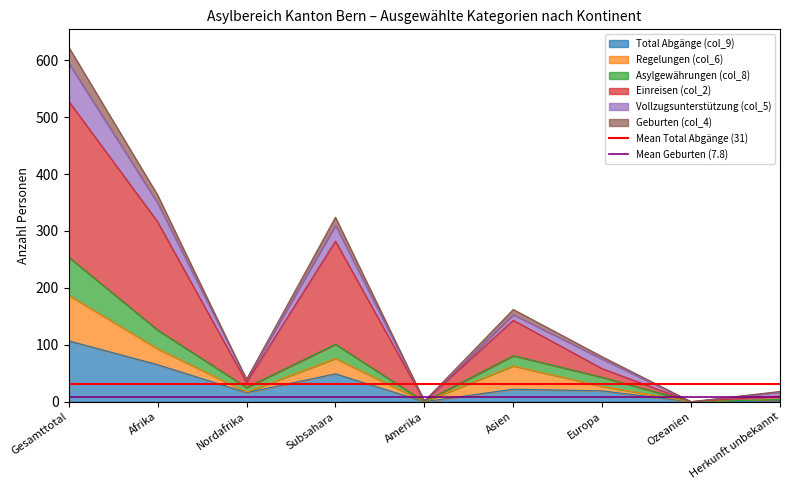

The Total Abgänge (col_9) series shows 19 at Europa. True or false?

True